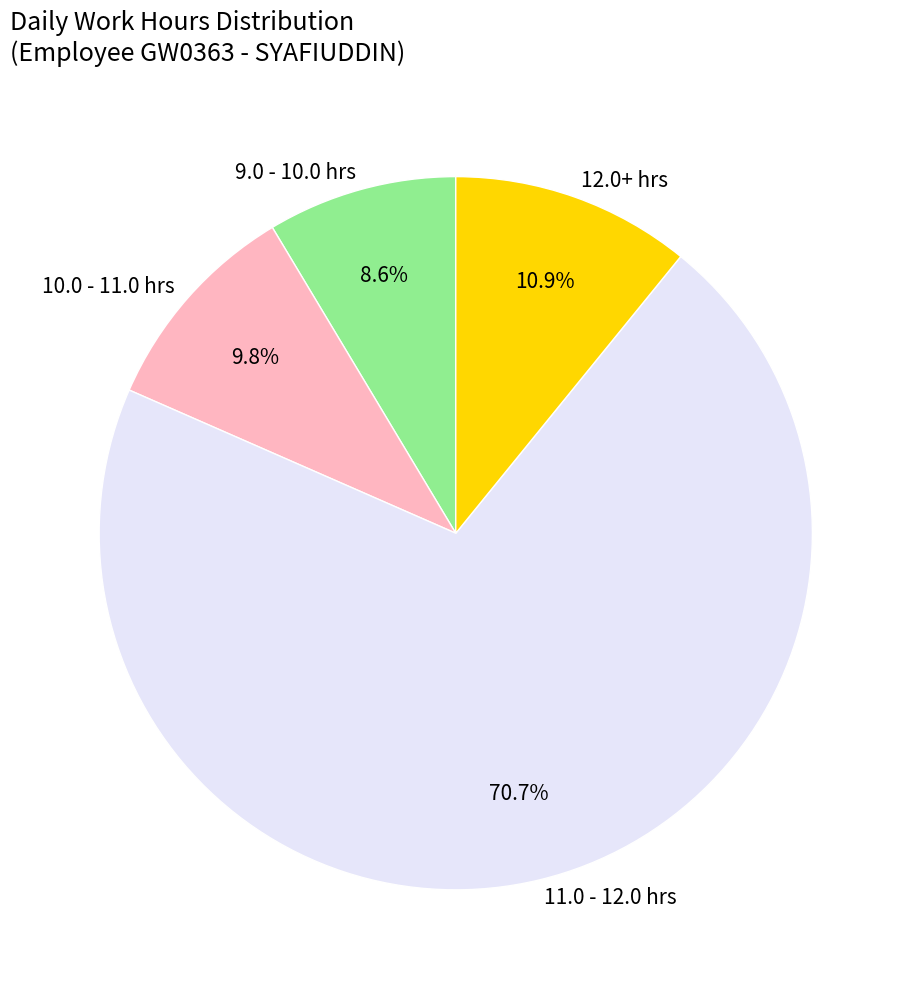

What is the smallest slice in the pie chart?

9.0 - 10.0 hrs